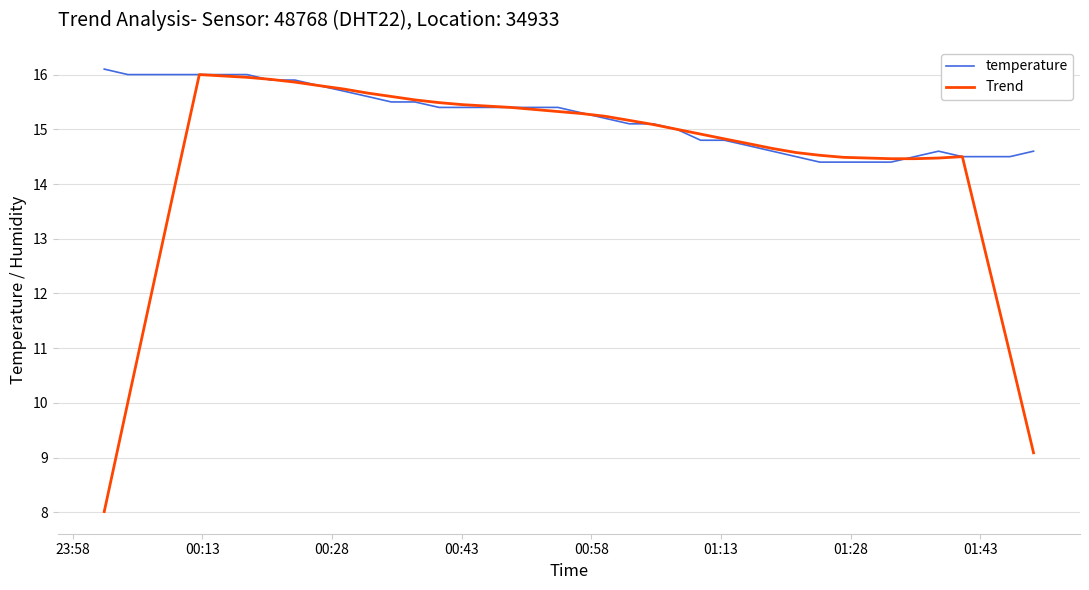

Rank the series by their average value, from lowest to highest.

Trend, temperature